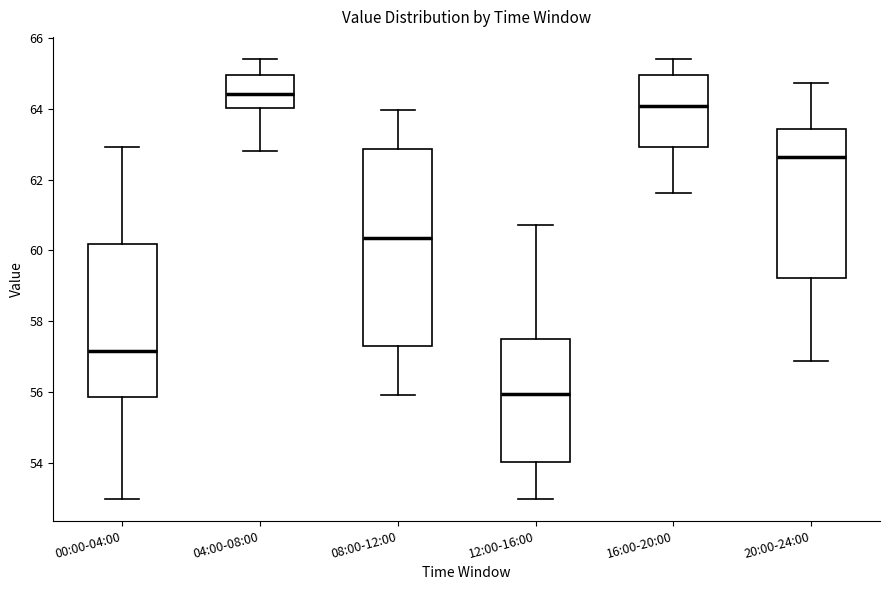

Where is the upper edge of the box for 04:00-08:00 on the y-axis? The values are not printed on the chart, so give them approximately, as read against the axis.

65.0